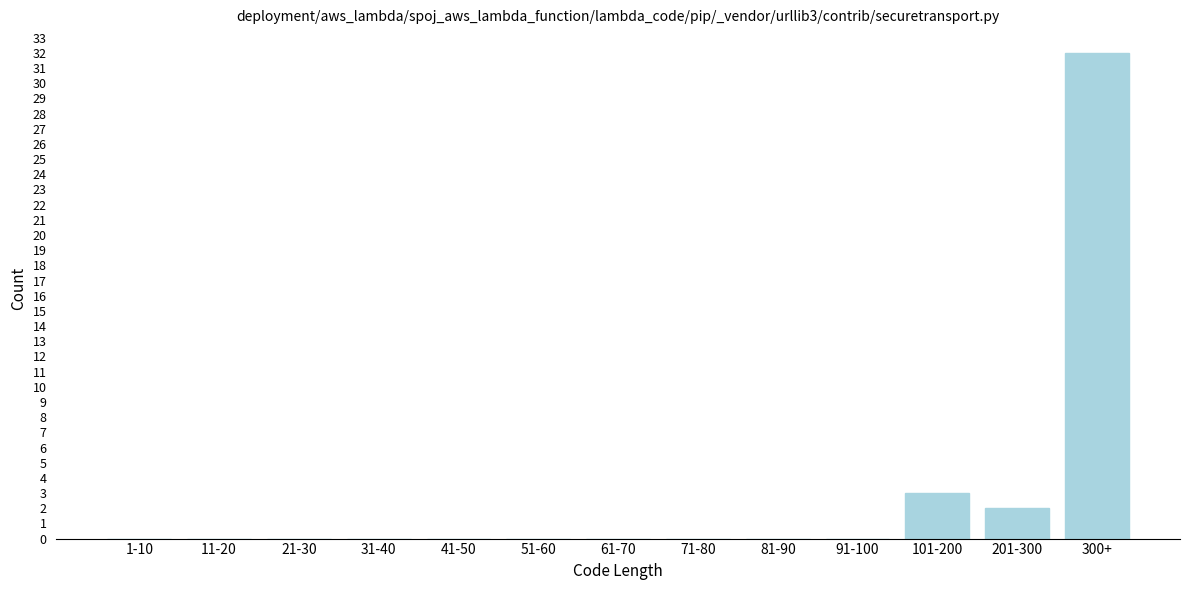

Reading right to left, what are all the values shown in this chart?

300+=32	201-300=2	101-200=3	91-100=0	81-90=0	71-80=0	61-70=0	51-60=0	41-50=0	31-40=0	21-30=0	11-20=0	1-10=0